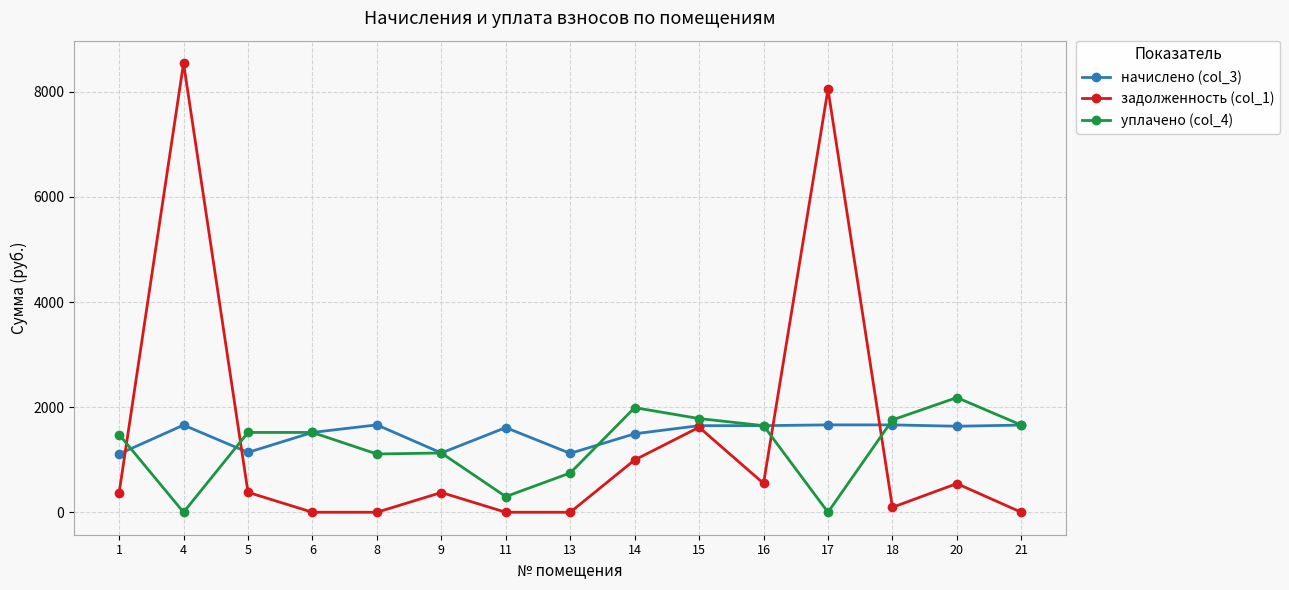

Is the value of задолженность (col_1) at 18 greater than the value of уплачено (col_4) at 14?

No